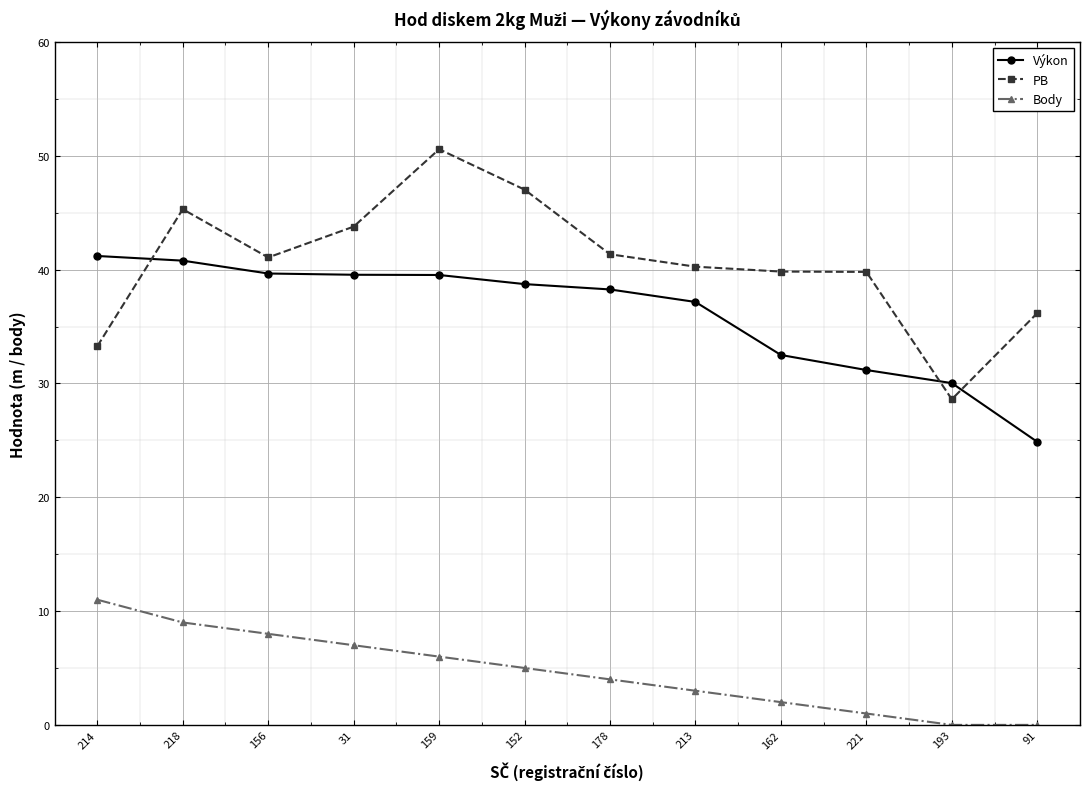

Is this an area chart (filled region under the line)?

No